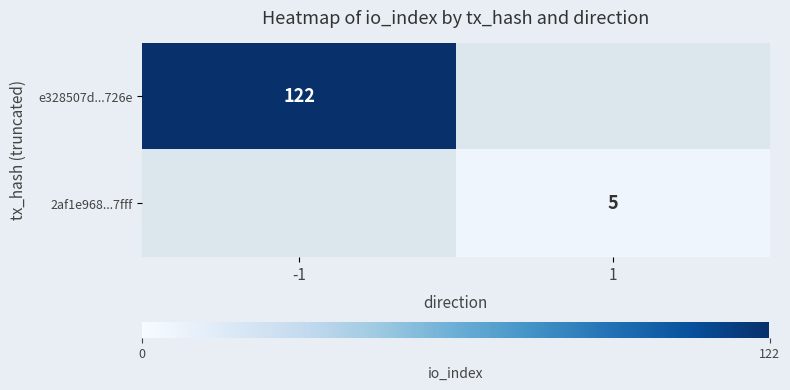

The value of e328507d...726e at -1 is 122. True or false?

True